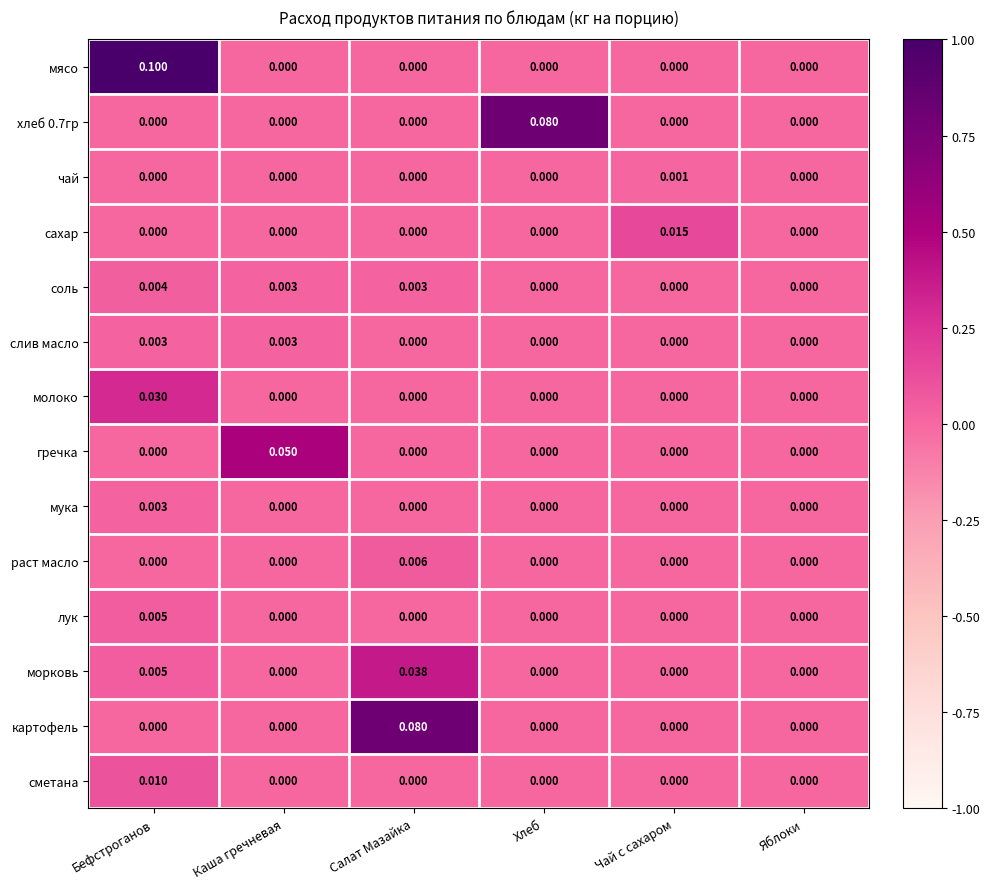

Which category has the highest value in the гречка series?

Каша гречневая